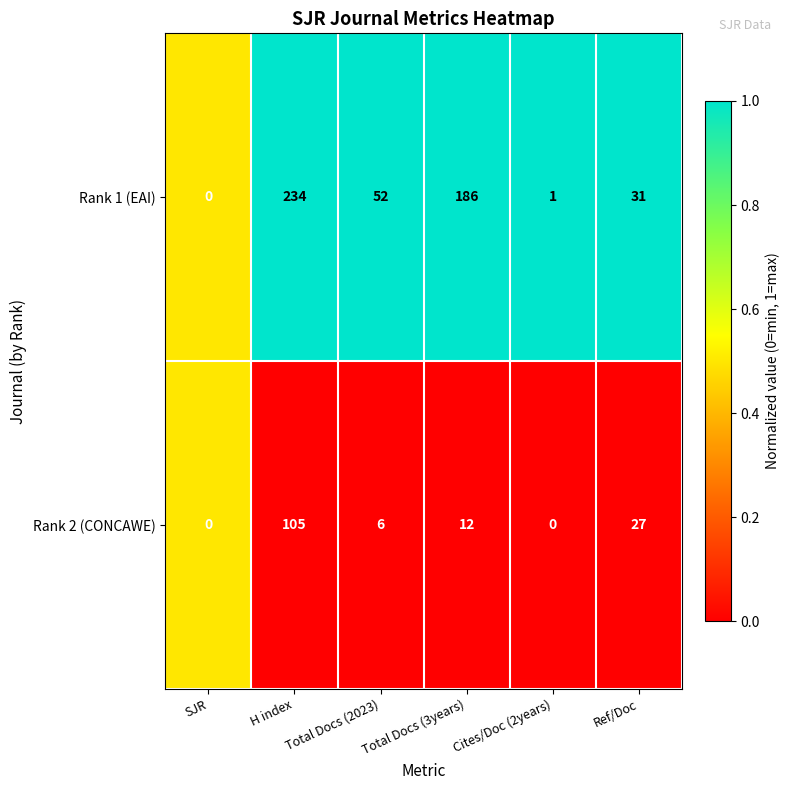

List the series in order of their peak value, highest first.

Rank 1 (EAI), Rank 2 (CONCAWE)